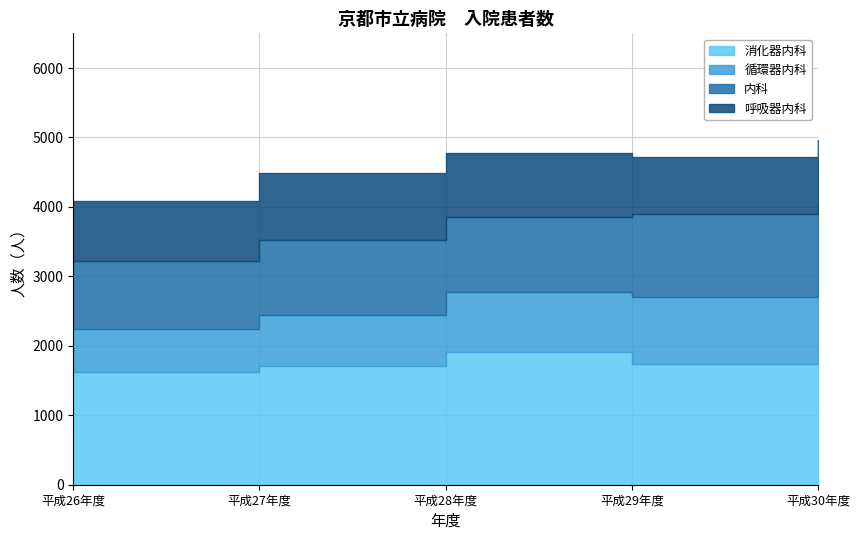

Read the 循環器内科 value at 平成30年度, to the nearest 50.

1100